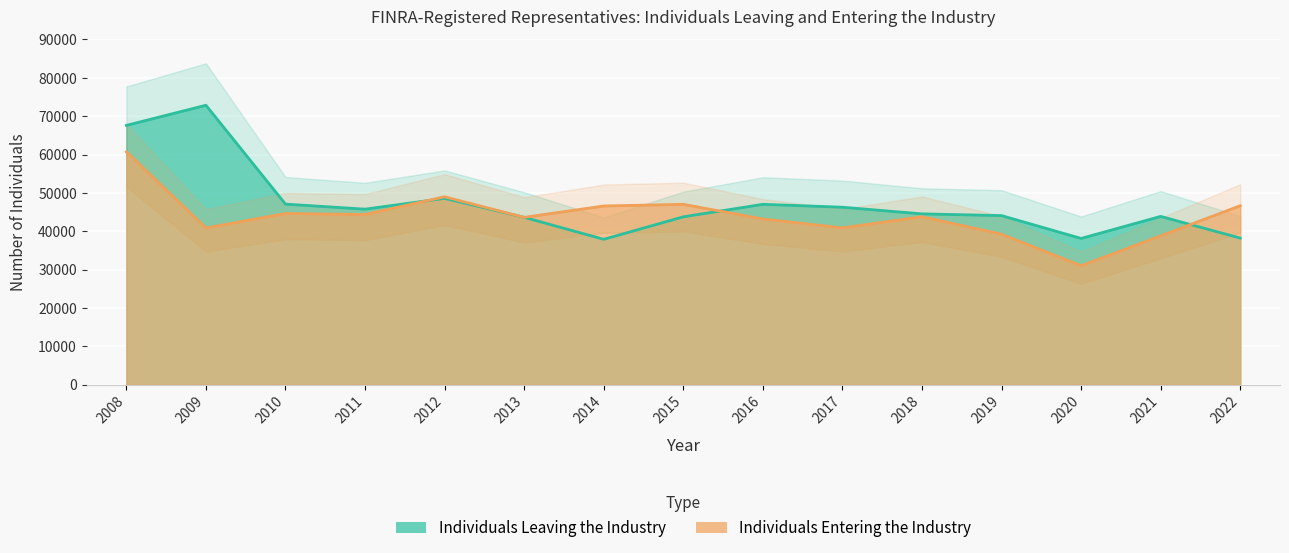

Reading left to right, what are all the values shown in this chart?

Individuals Leaving the Industry: 67611	72864	47091	45780	48590	43646	37918	43776	47041	46284	44550	44101	38144	43893	38236
Individuals Entering the Industry: 60715	40869	44649	44381	49009	43643	46603	47035	43221	40901	43810	39246	31031	38821	46683